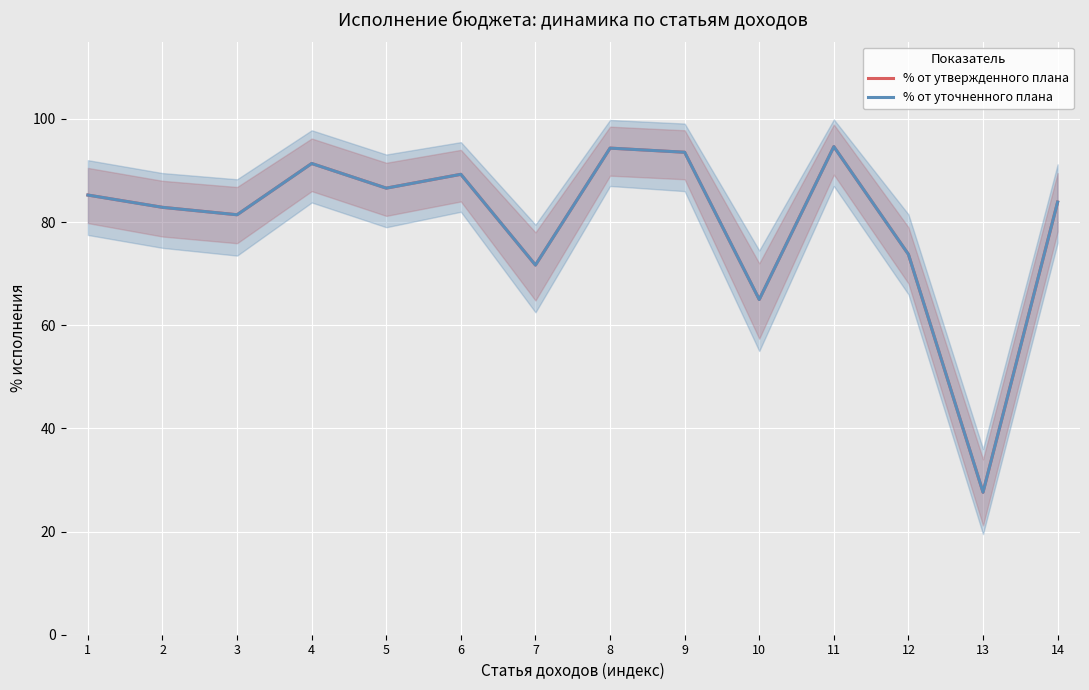

True or false: % от утвержденного плана and % от уточненного плана intersect in this chart.

False